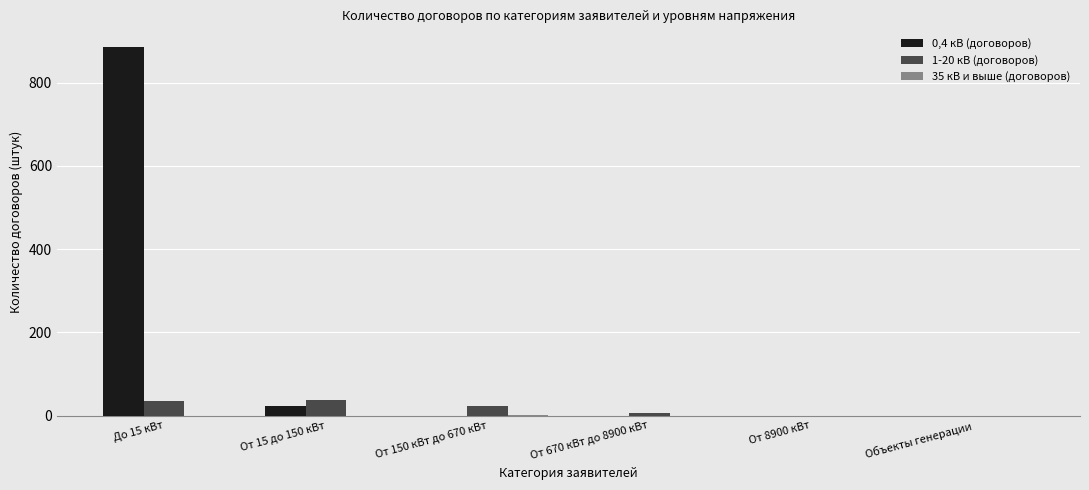

Count the number of categories in the chart.

6